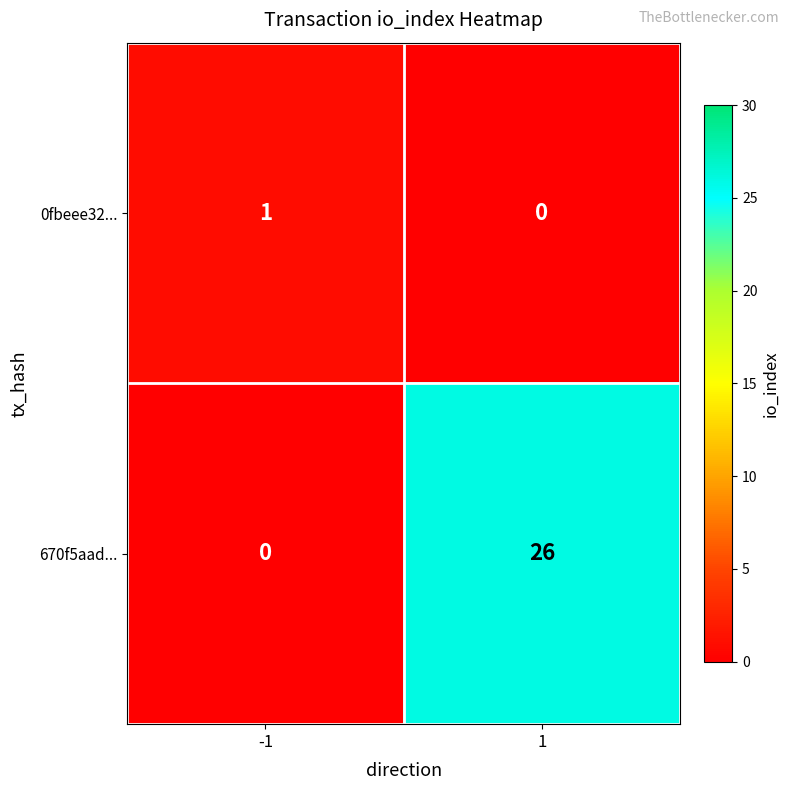

At 1, list the series in order from smallest to largest.

0fbeee32..., 670f5aad...